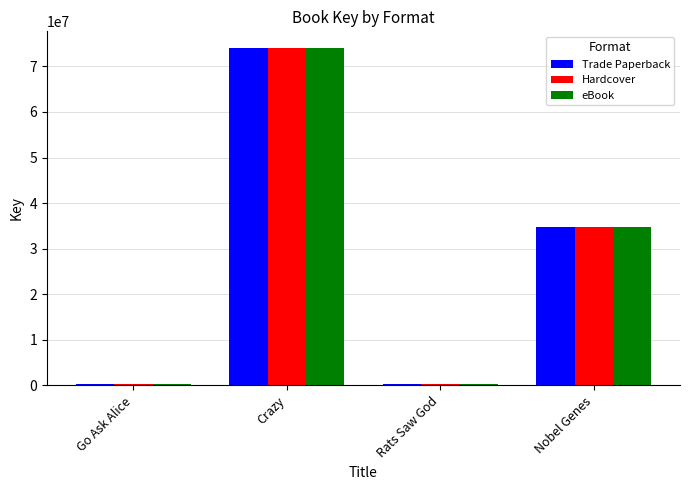

At which label is Hardcover closest to 37149696?

Nobel Genes